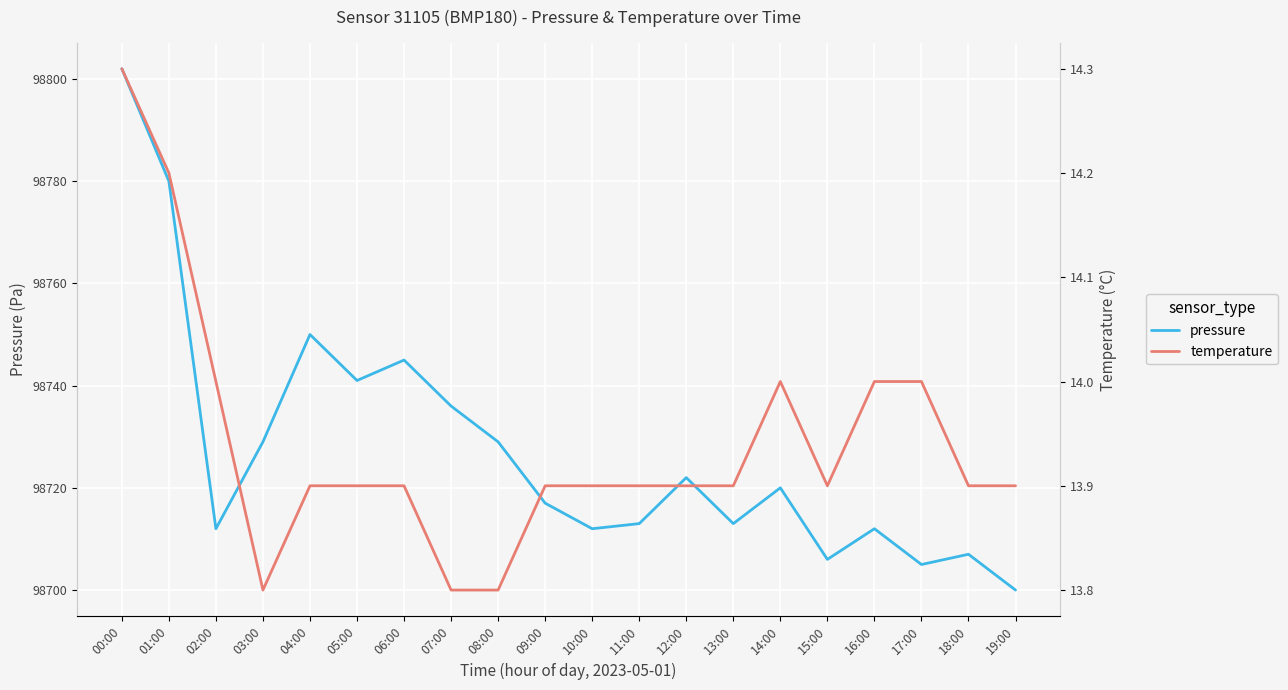

At which category is the sum across all series the highest?

00:00